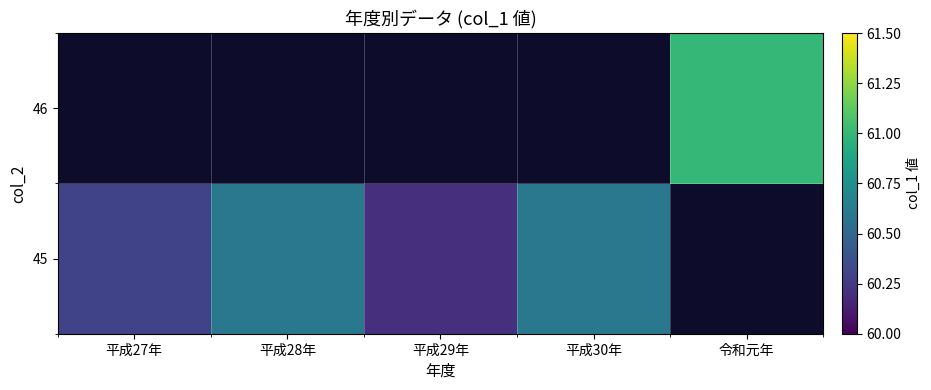

What is the difference between the second highest and minimum values in the 45 series?

0.4